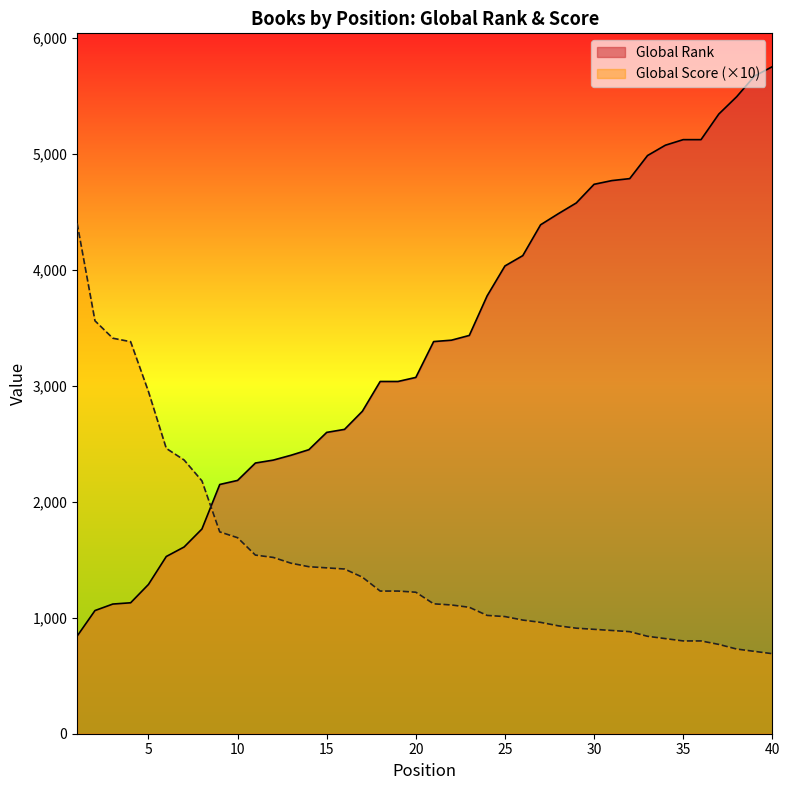

What is the average value of the Global Rank series?

3345